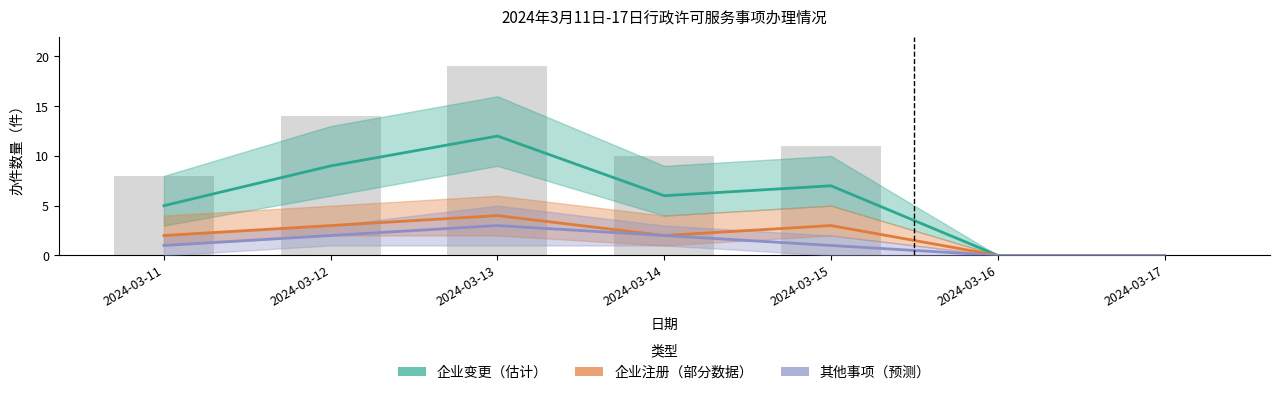

What is the total value across all series at 2024-03-11?

8